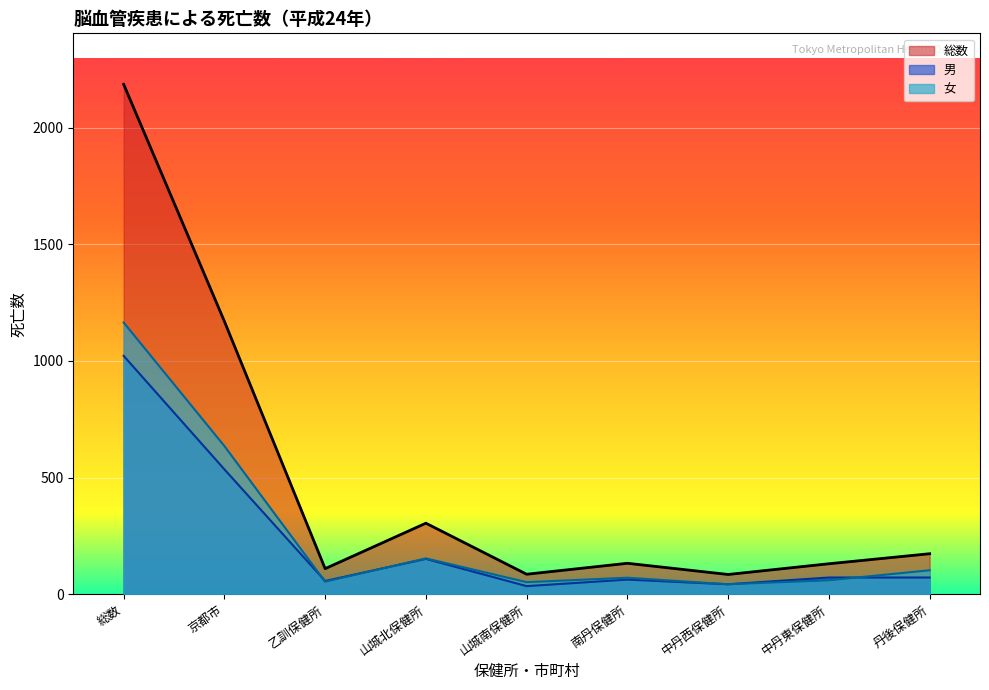

Does the chart display data point markers on the line(s)?

No